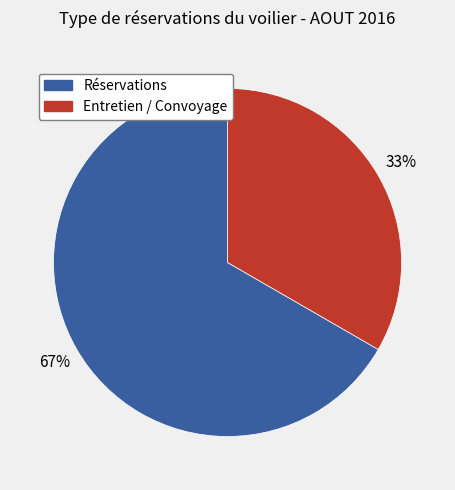

To the nearest percent, what portion does Entretien / Convoyage represent?

33%